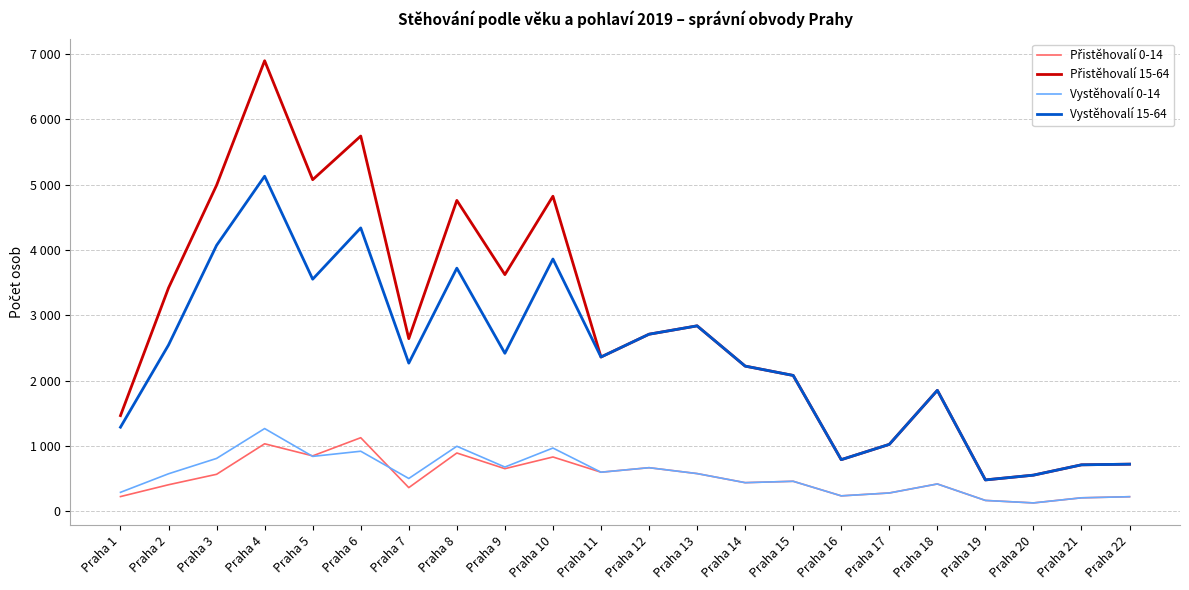

The value of Vystěhovalí 15-64 at Praha 12 is 2710. True or false?

True